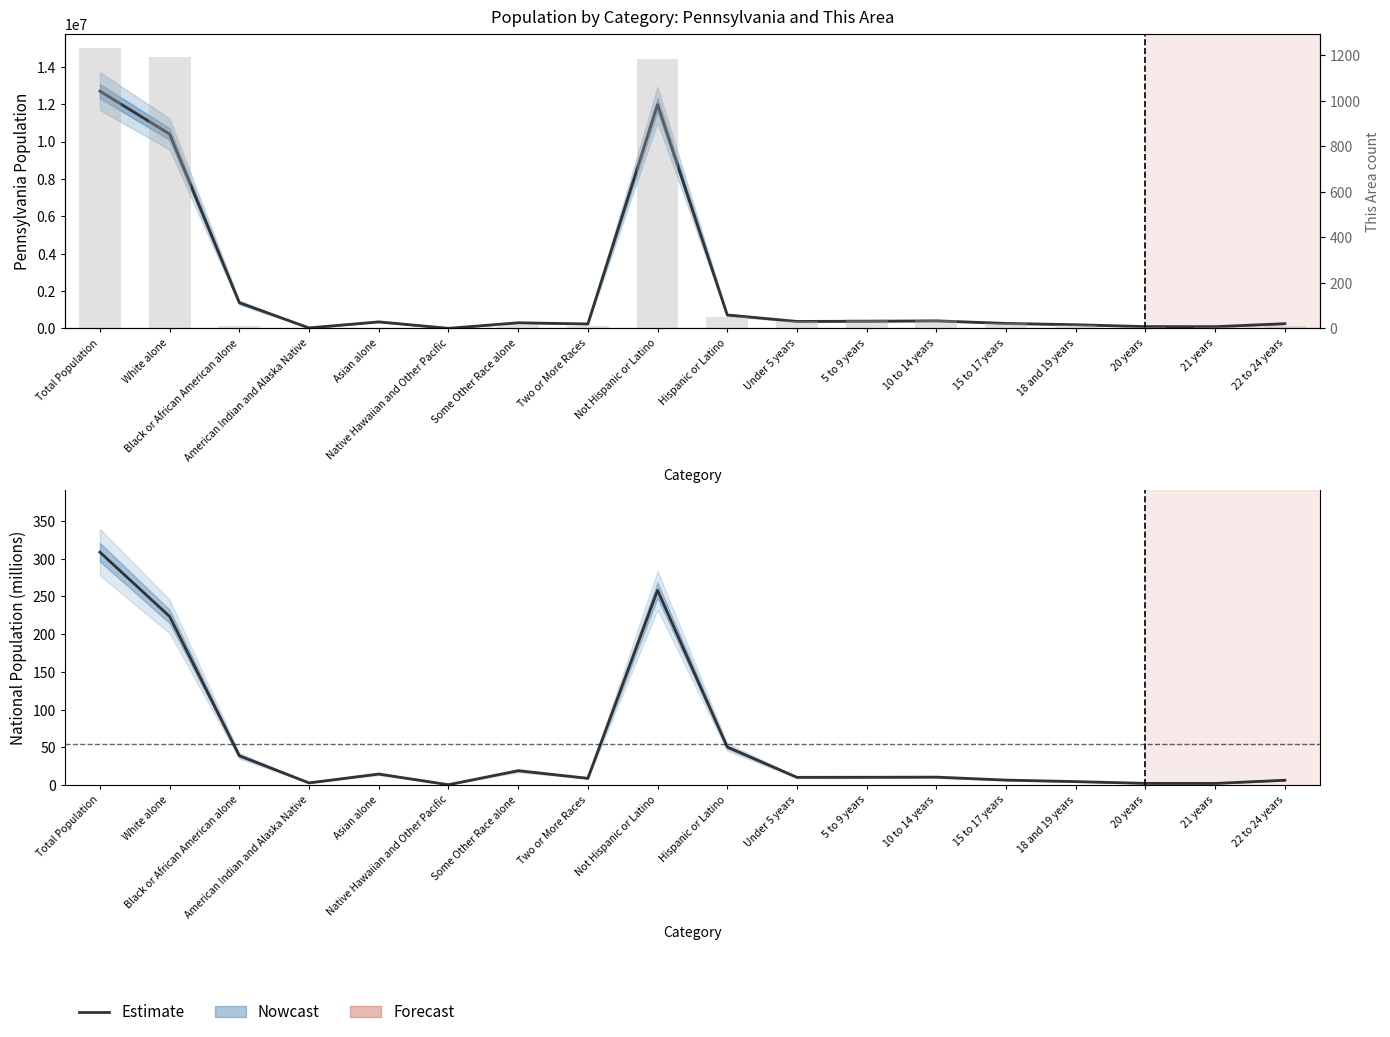

Read the value at Native Hawaiian and Other Pacific.

0.5